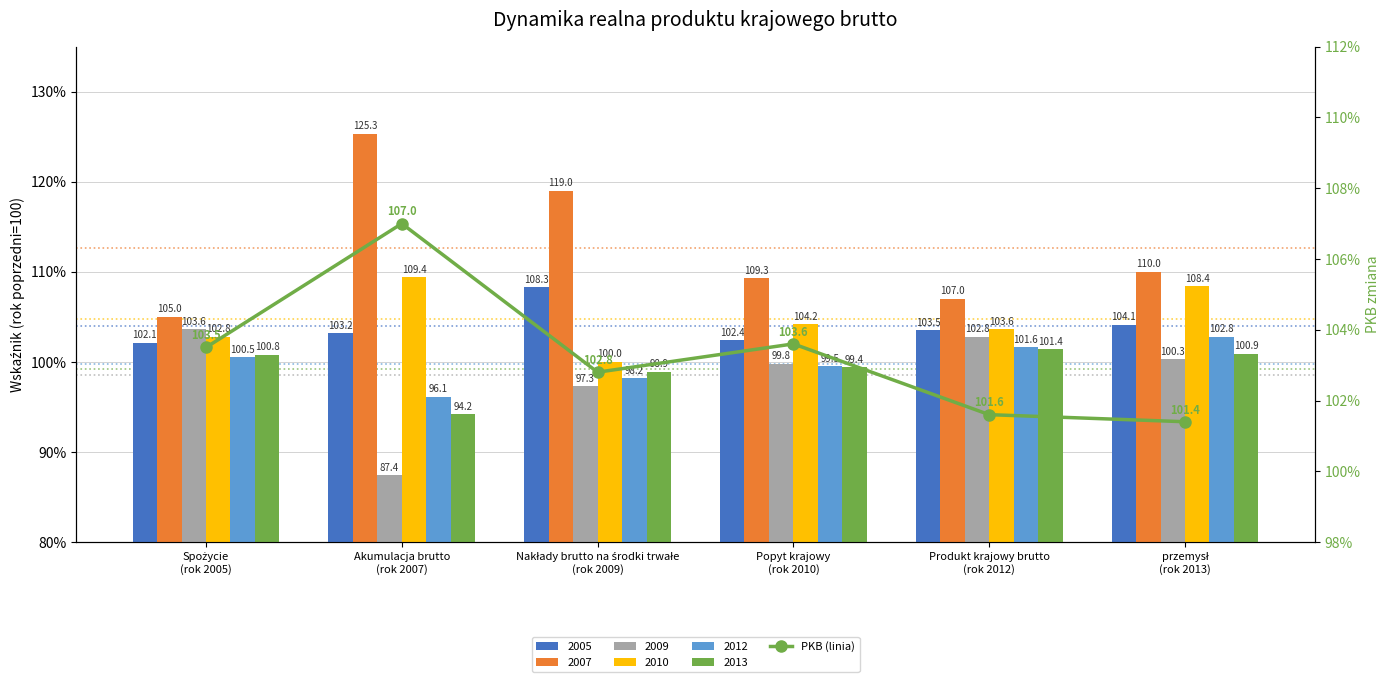

The value at Nakłady brutto na środki trwałe
(rok 2009) is 149.1. True or false?

False